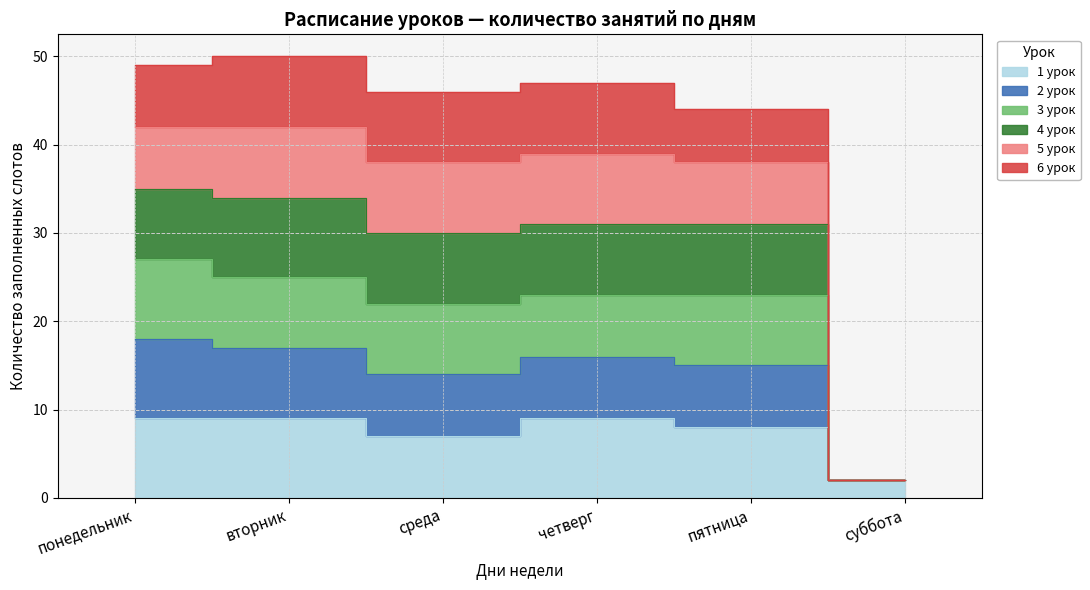

Where is 4 урок nearest to the value 18?

среда